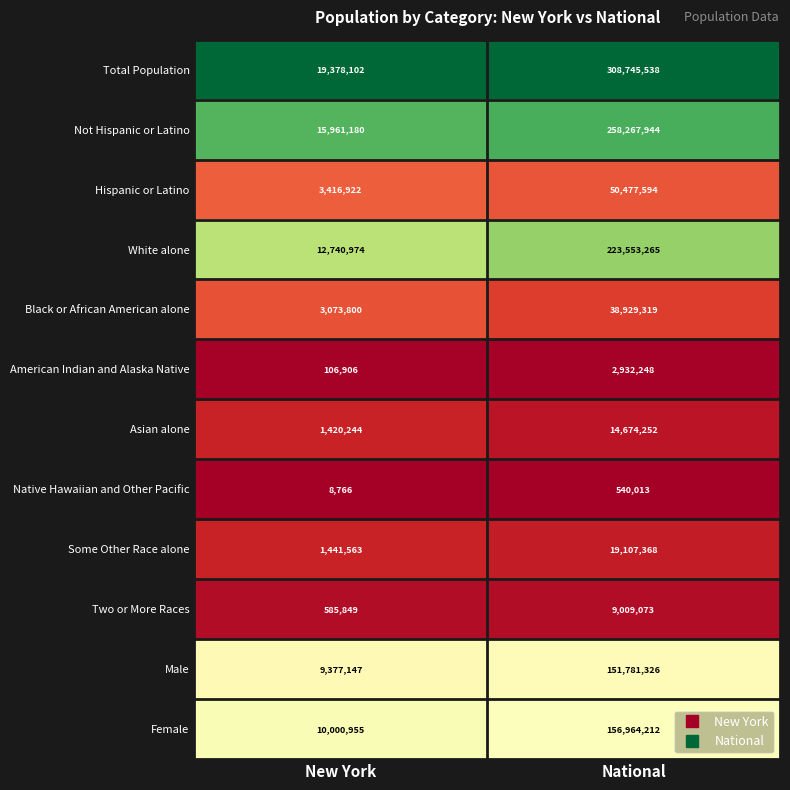

Which series has the largest total across all categories?

Total Population